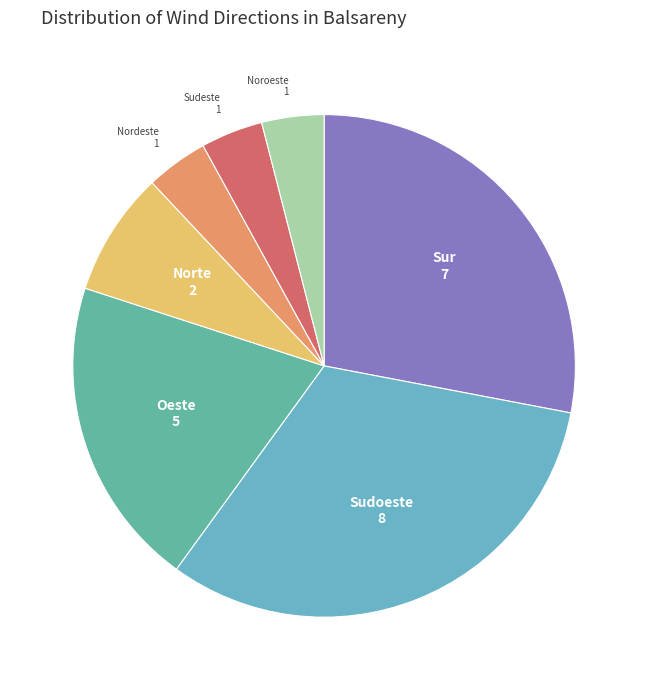

How many segments does this pie chart have?

7